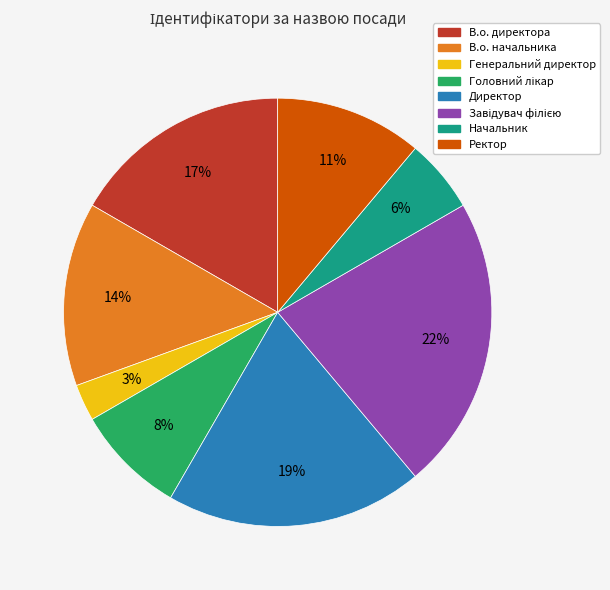

Do Начальник and Генеральний директор together represent more than half of the pie?

No